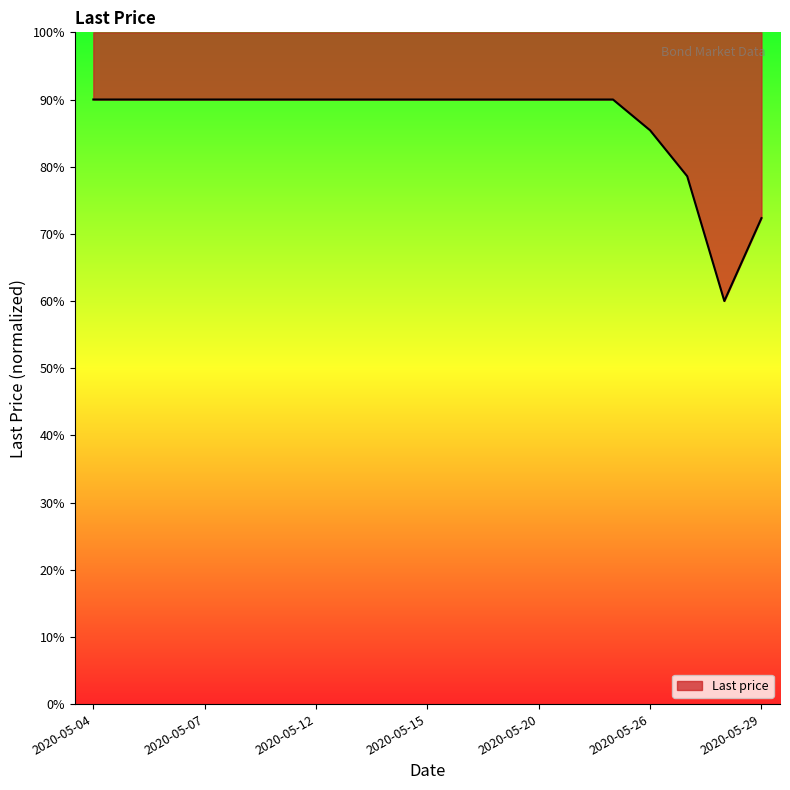

Between 2020-05-29 and 2020-05-20, which is larger?

2020-05-20